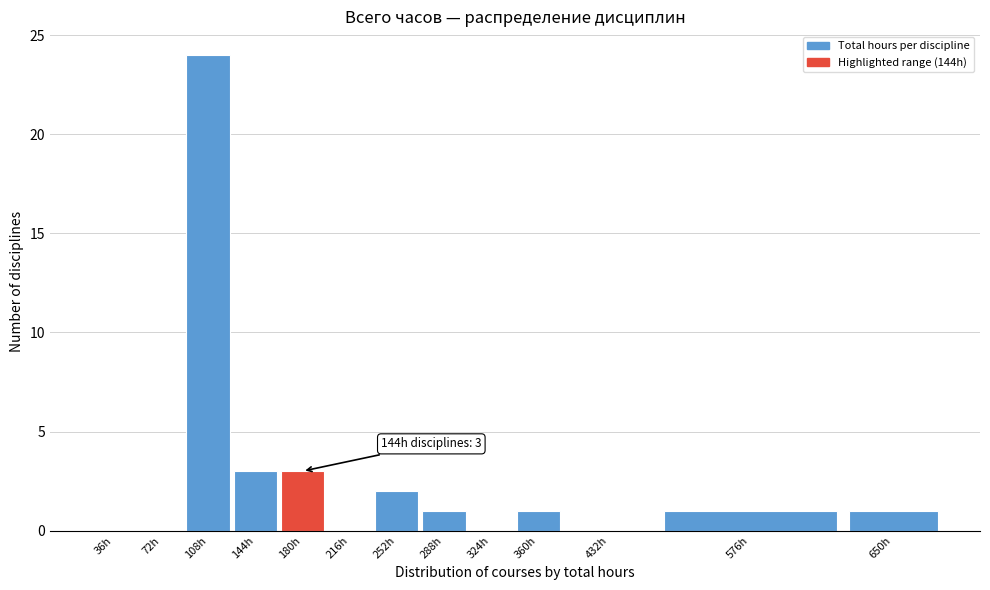

Reading left to right, extract all data points from this chart.

36h=0	72h=0	108h=24	144h=3	180h=3	216h=0	252h=2	288h=1	324h=0	360h=1	432h=0	576h=1	650h=1